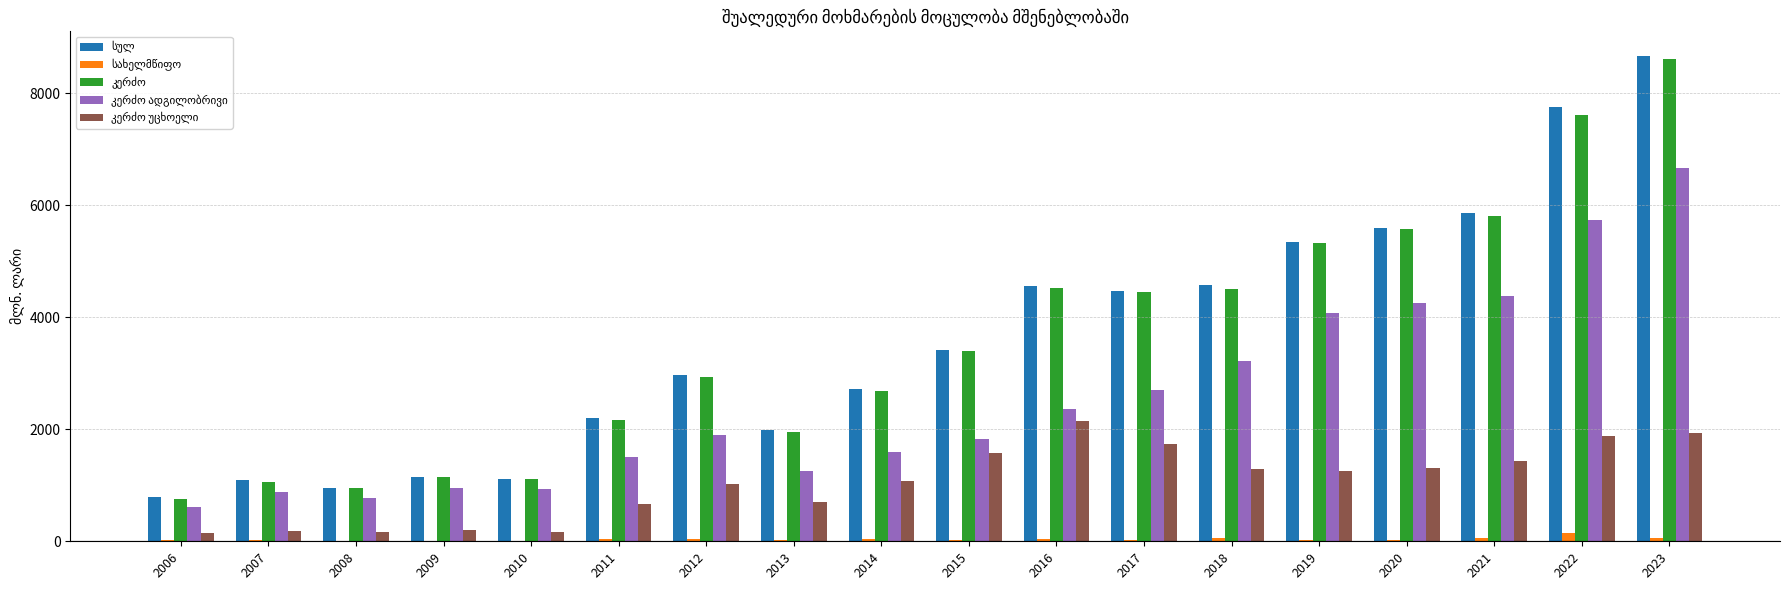

At which category is the sum across all series the highest?

2023